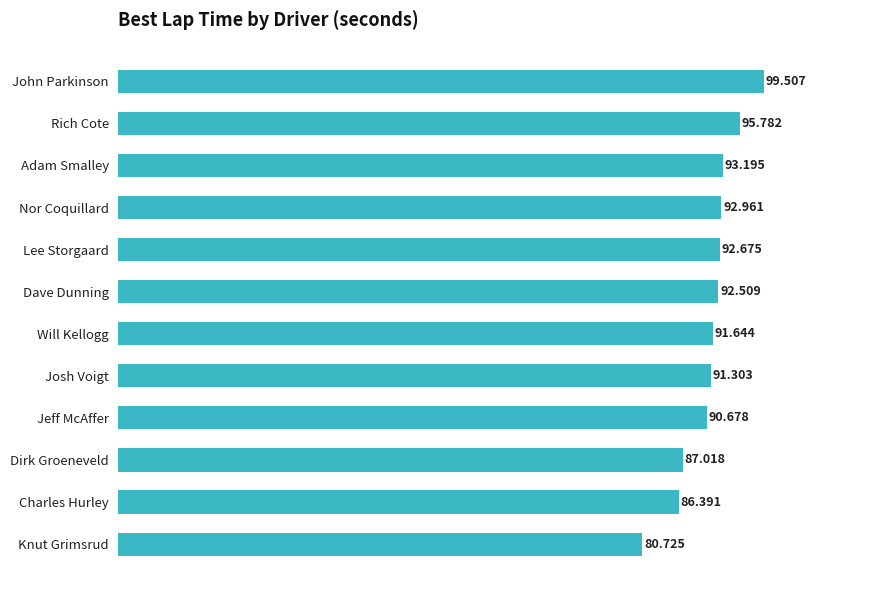

What is the sum of all values?

1094.4